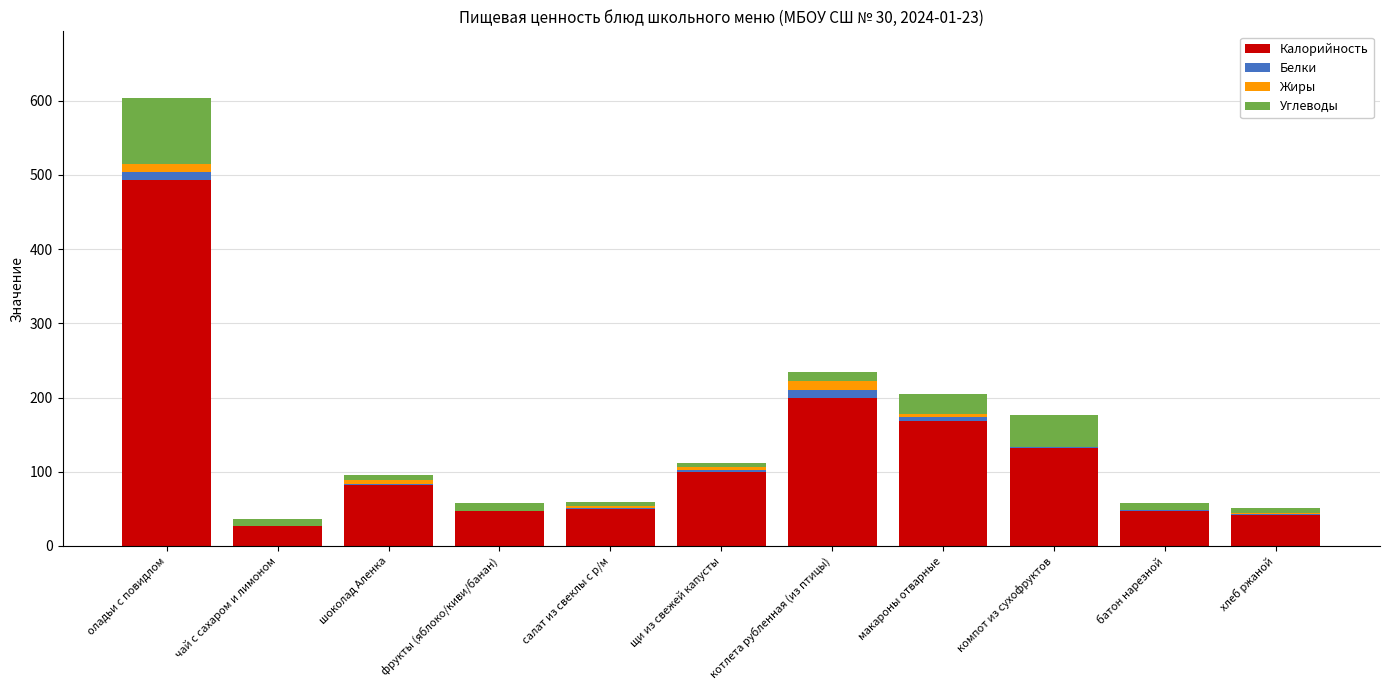

What is the sum of all Калорийность values?

1388.8